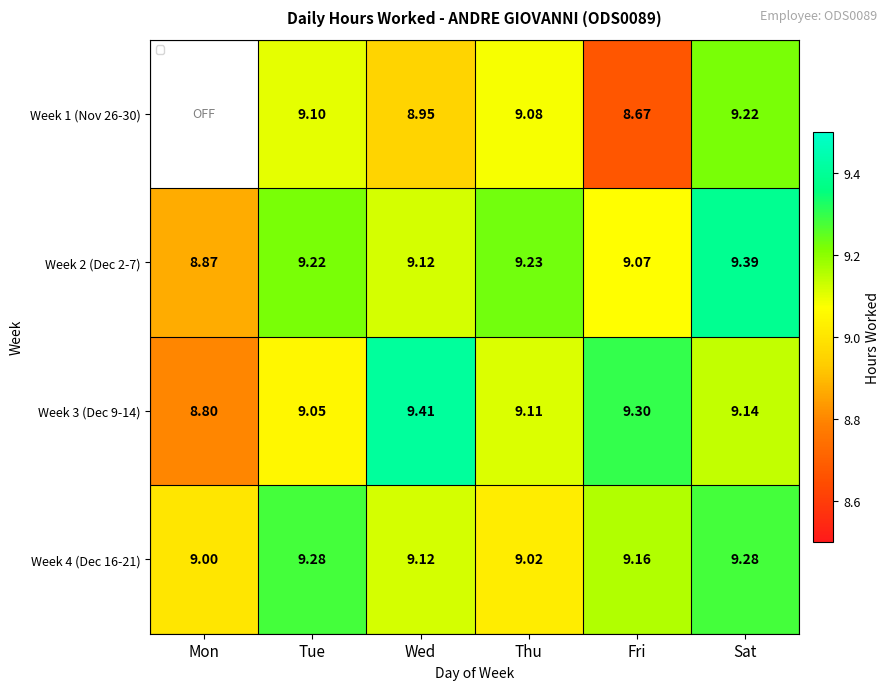

How many values in the Week 3 (Dec 9-14) series are below 9?

1